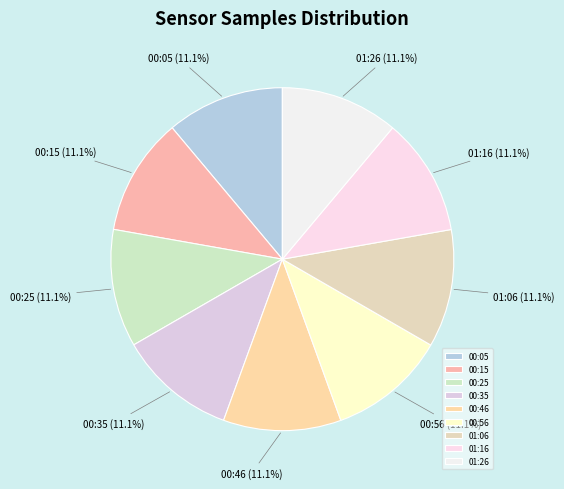

Does 01:26 represent more than half of the total?

No